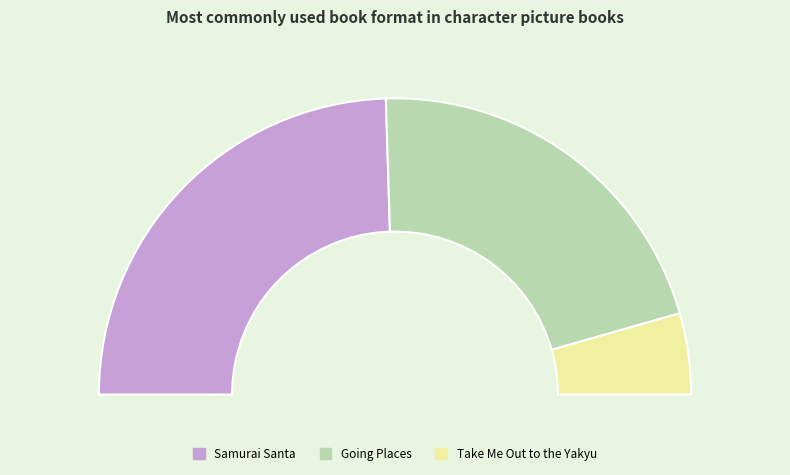

To the nearest percent, what is the combined percentage of Samurai Santa and Going Places?

91%